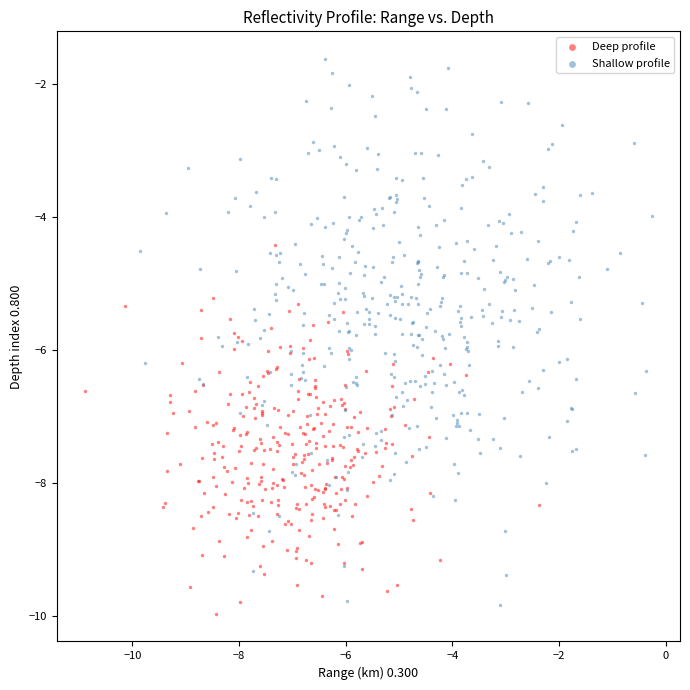

What are all the series names shown in the legend?

Deep profile, Shallow profile